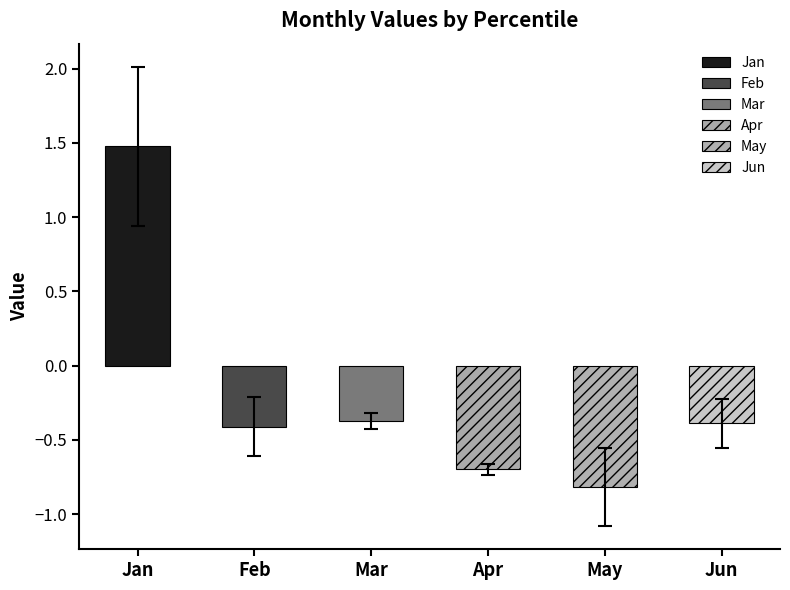

Is the value of Jun at pct75 greater than the value of Mar at pct45?

No